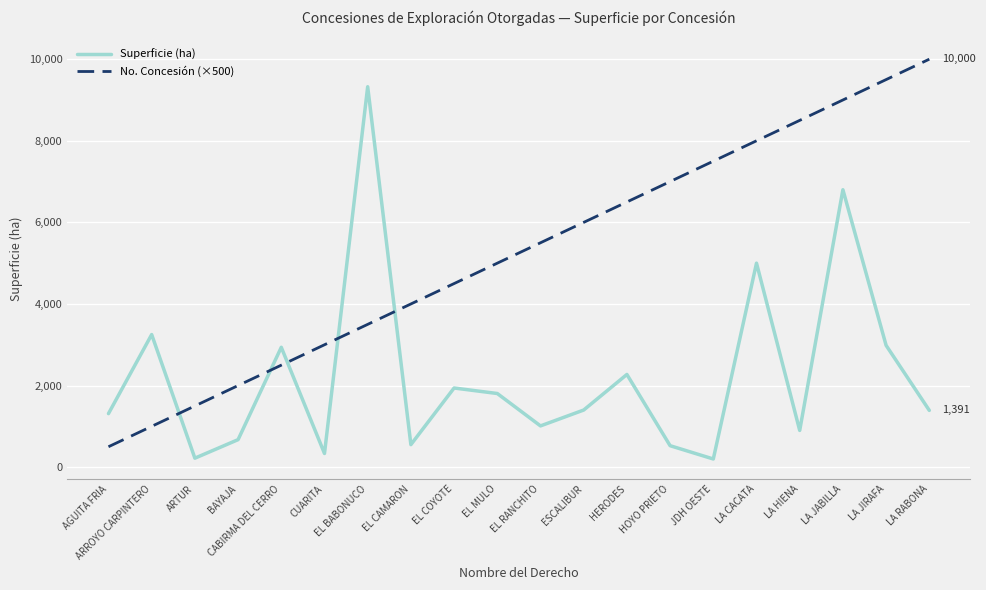

How many categories are shown in the chart?

20